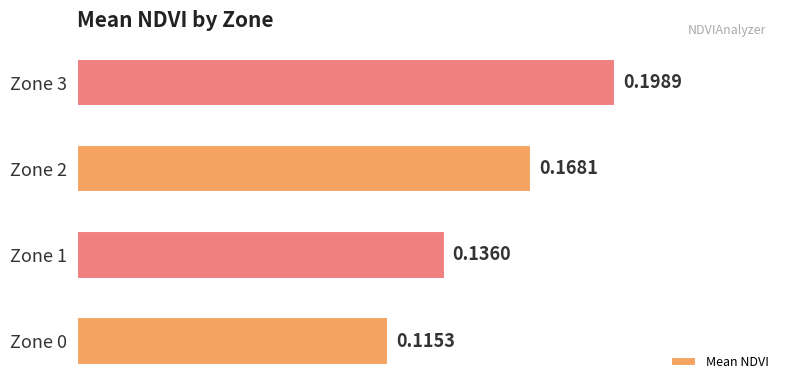

What is the sum of all values?

0.6